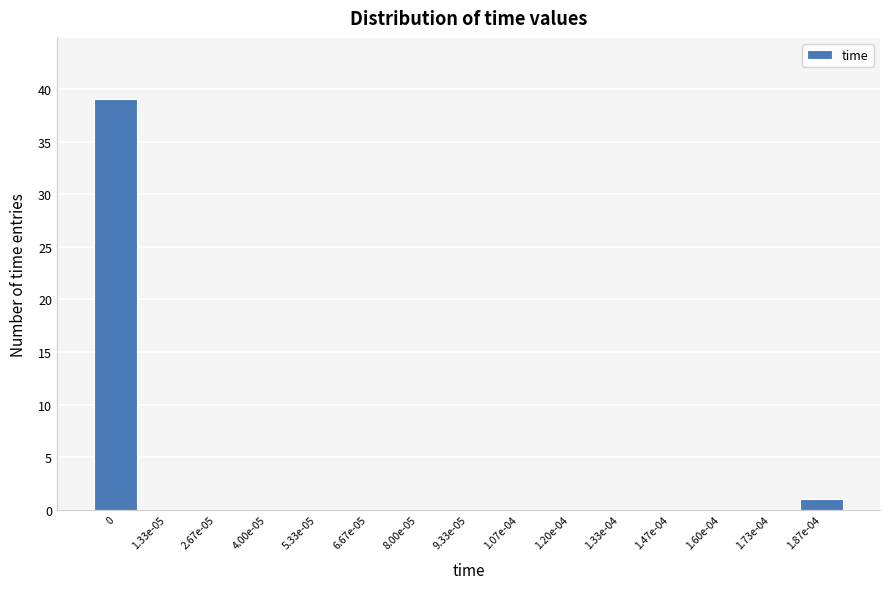

Reading left to right, transcribe all the data shown in this chart.

0=39	1.33e-05=0	2.67e-05=0	4.00e-05=0	5.33e-05=0	6.67e-05=0	8.00e-05=0	9.33e-05=0	1.07e-04=0	1.20e-04=0	1.33e-04=0	1.47e-04=0	1.60e-04=0	1.73e-04=0	1.87e-04=1